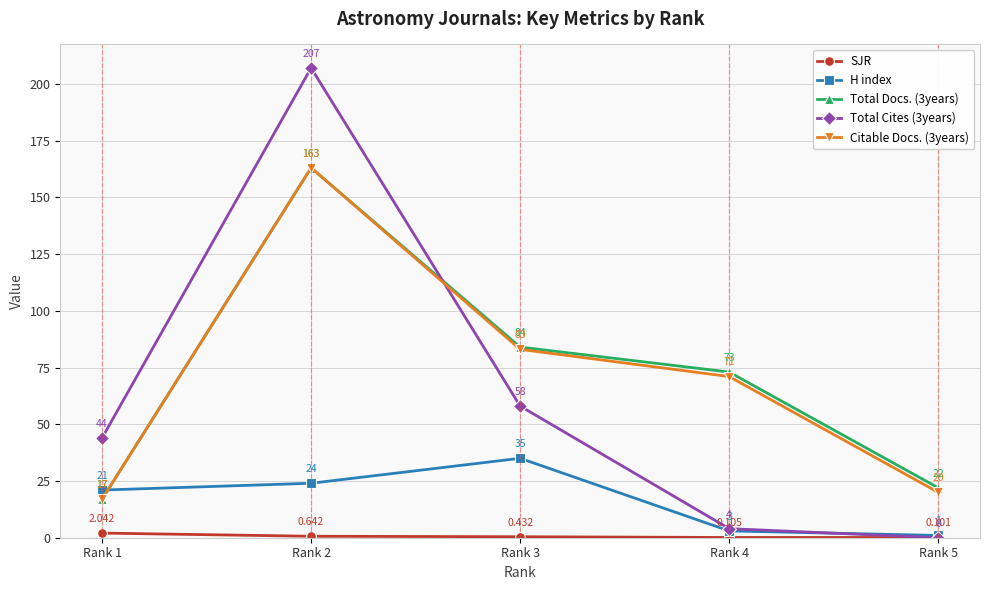

True or false: Total Docs. (3years) and H index cross at least once.

True